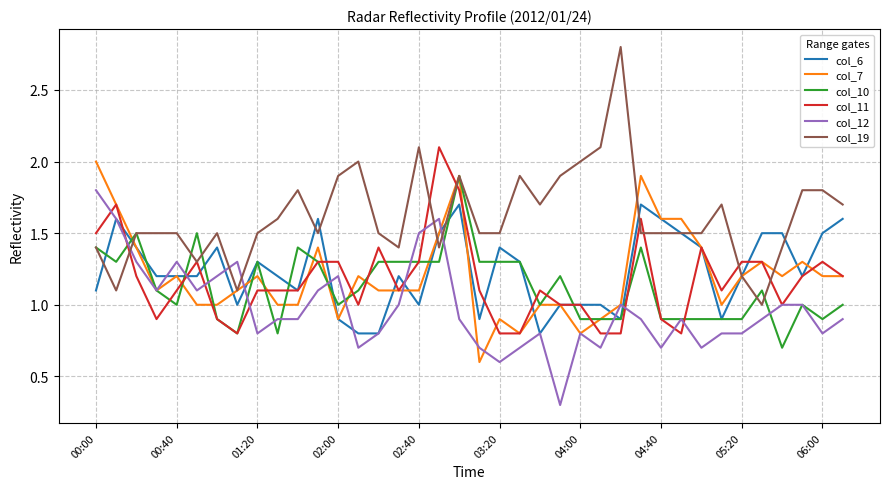

What is the difference between the maximum and second lowest values in the col_12 series?

1.2